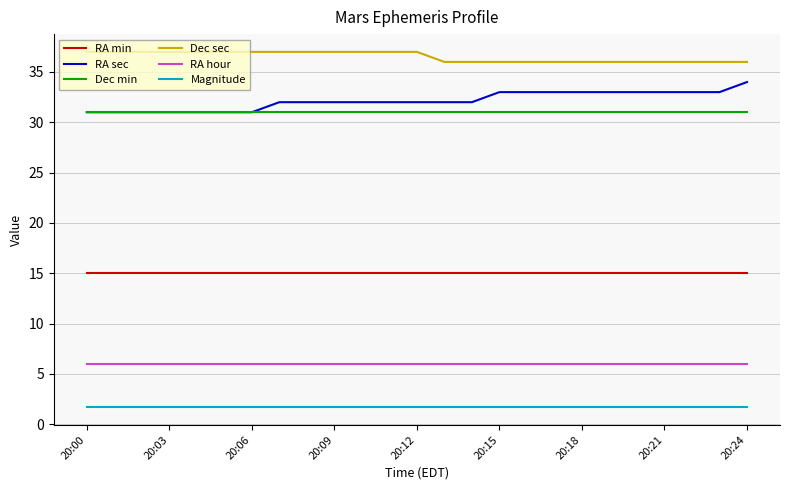

Rank the series by their maximum value, from highest to lowest.

Dec sec, RA sec, Dec min, RA min, RA hour, Magnitude